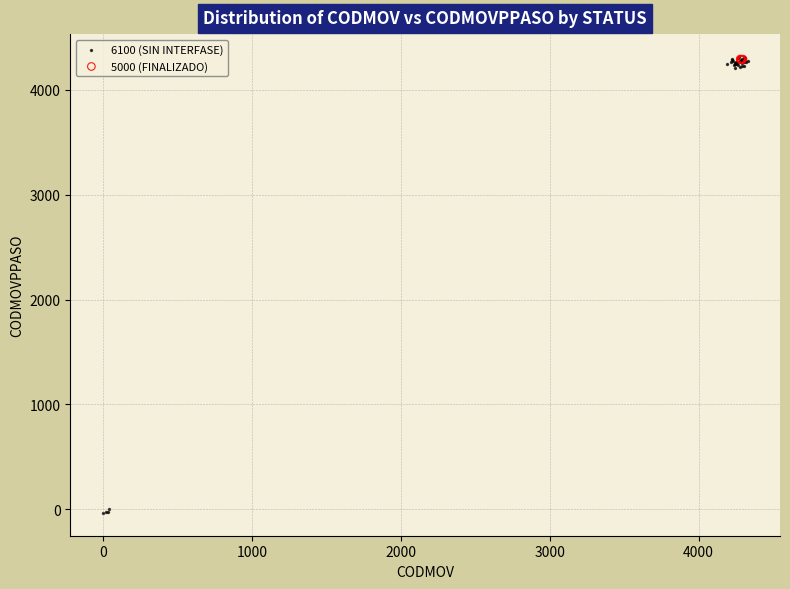

Which series has the largest Y range (max minus min)?

6100 (SIN INTERFASE)